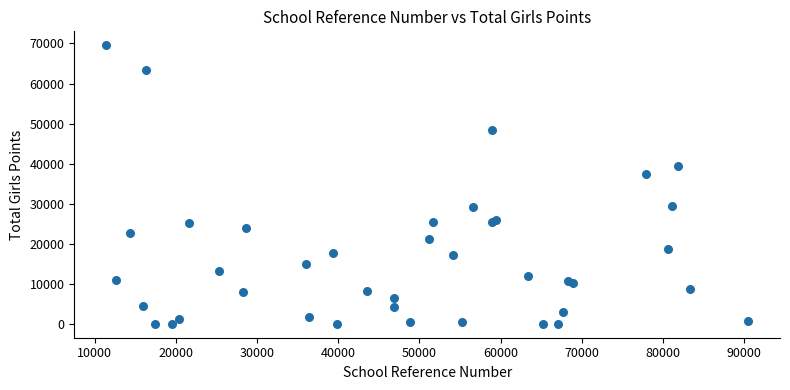

What Y value in the scatter plot is closest to 34778?

37462